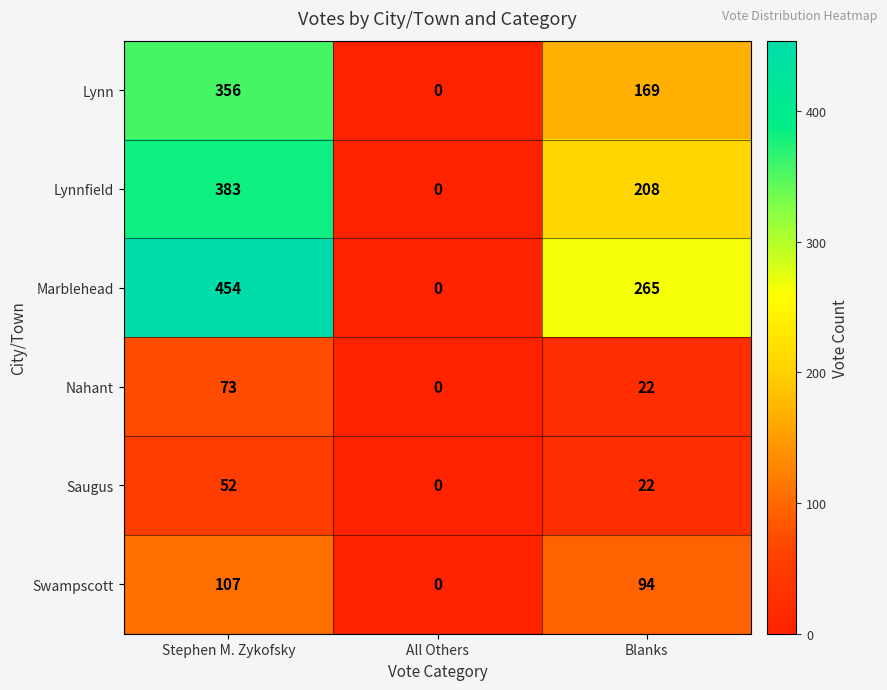

How many categories are shown in the chart?

3